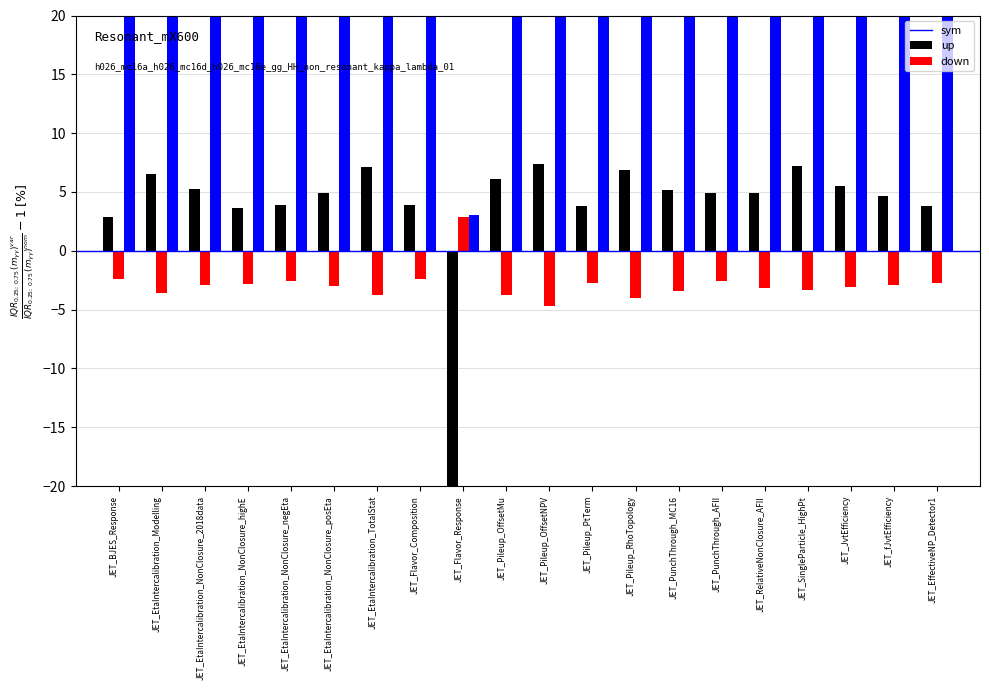

How many data points in up are above -2?

1